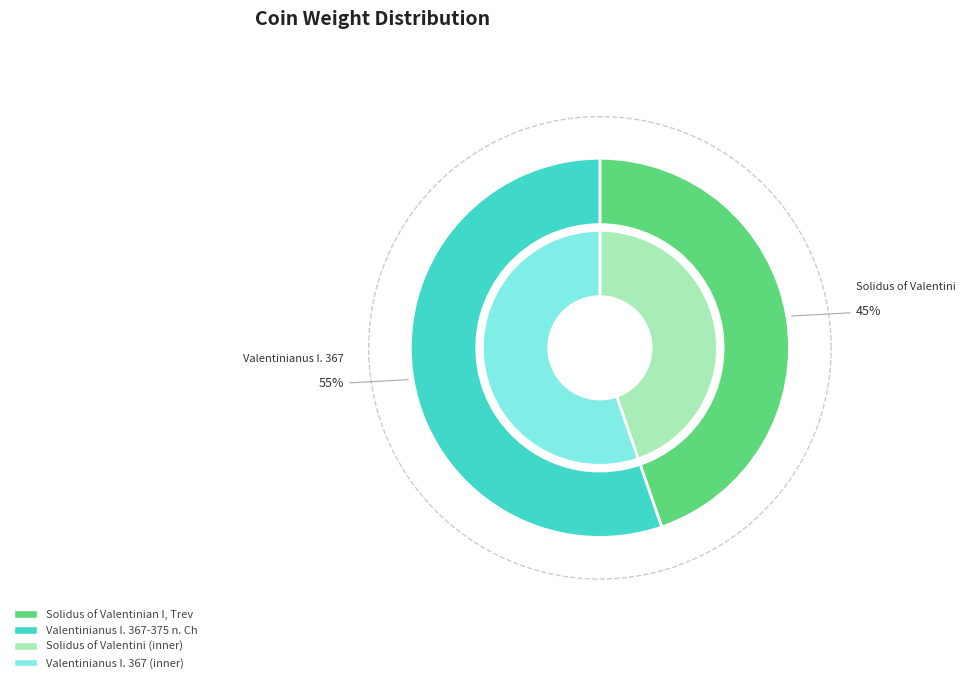

What portion of the pie excludes Valentinianus I. 367-375 n. Chr.?

44.7%